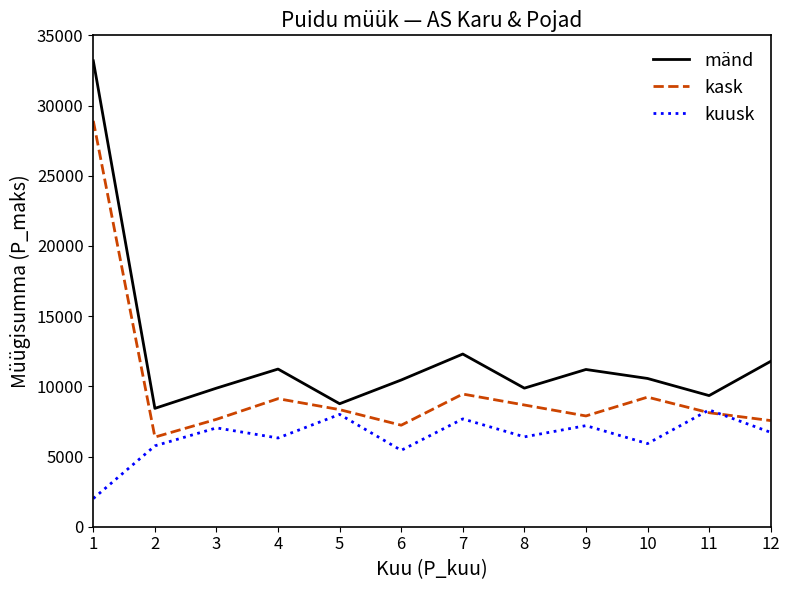

At which category does mänd reach its first local valley?

2